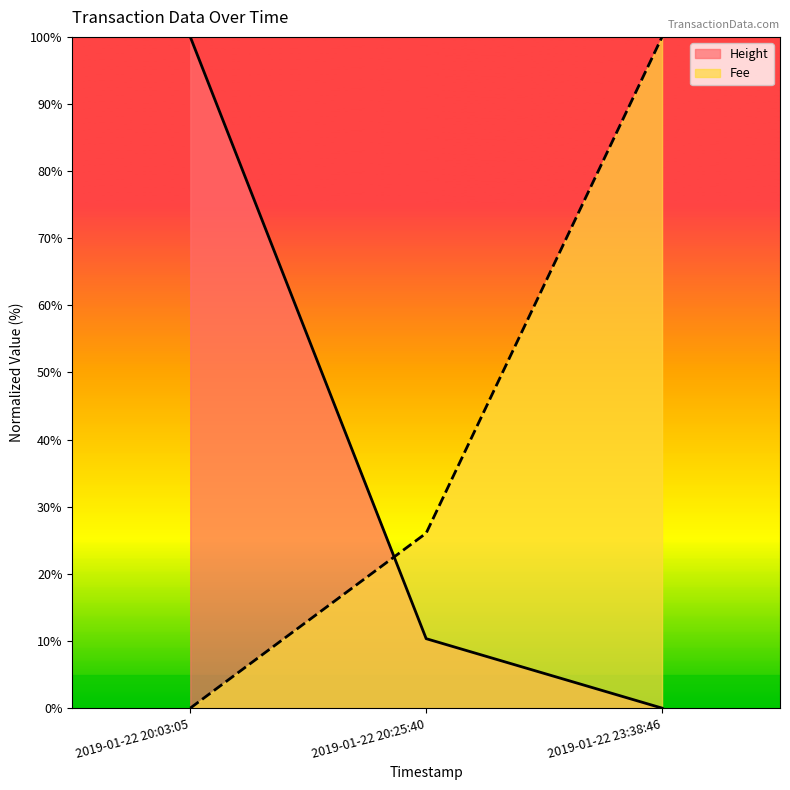

The Height series shows 100.0 at 2019-01-22 20:03:05. True or false?

True